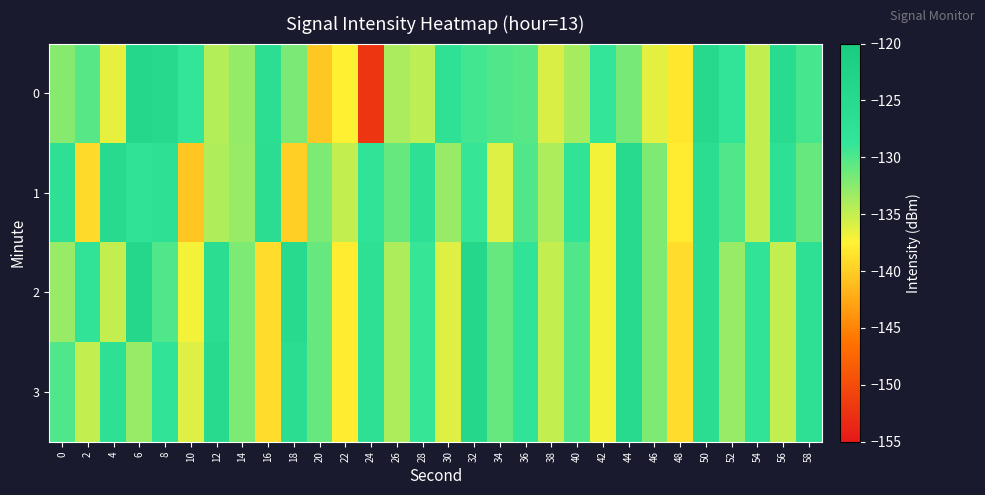

At 12, list the series in order from largest to smallest.

3, 2, 1, 0